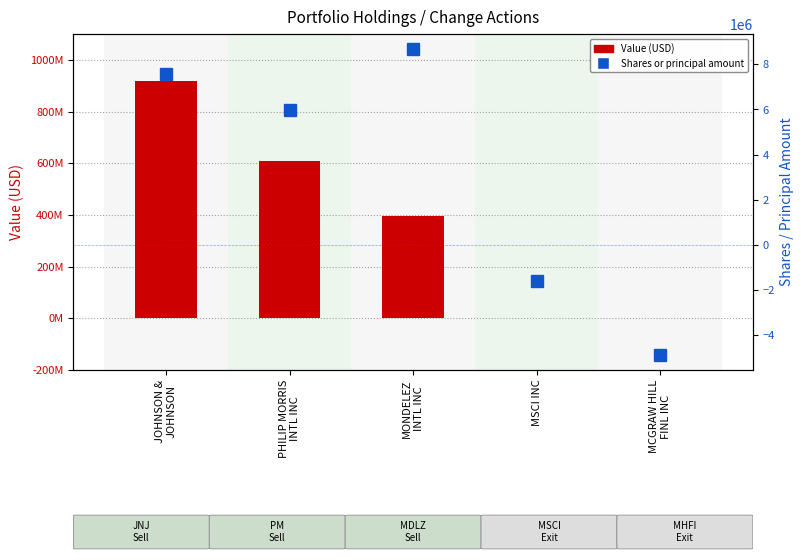

What is the label of the 4th bar from the right?

PHILIP MORRIS
INTL INC